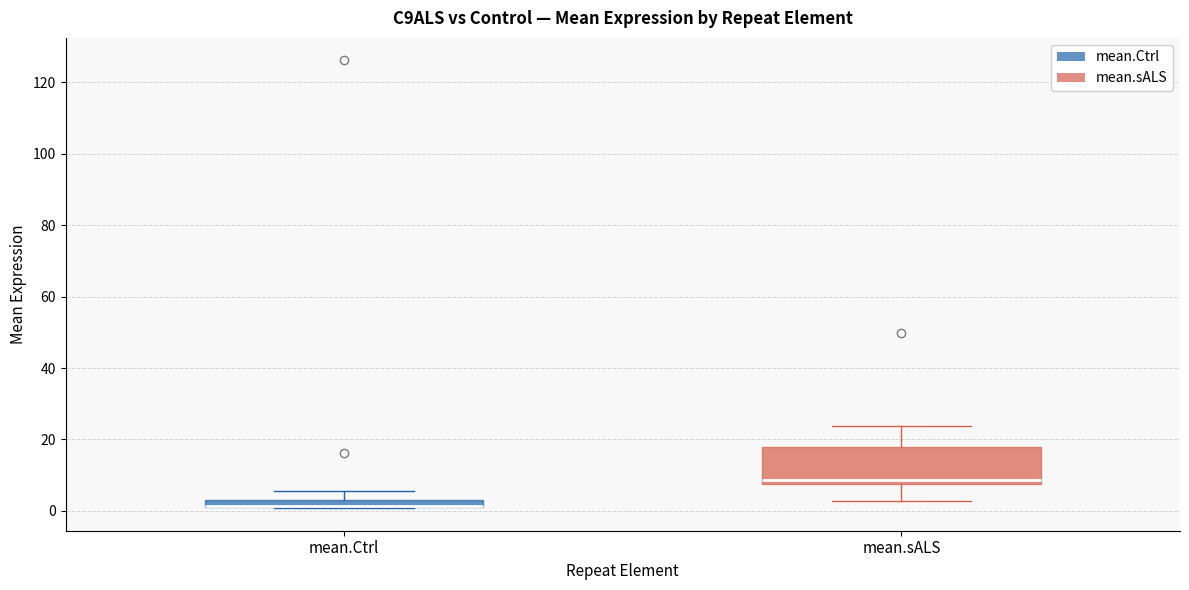

Which box is the tallest, from its lower edge to its upper edge?

mean.sALS